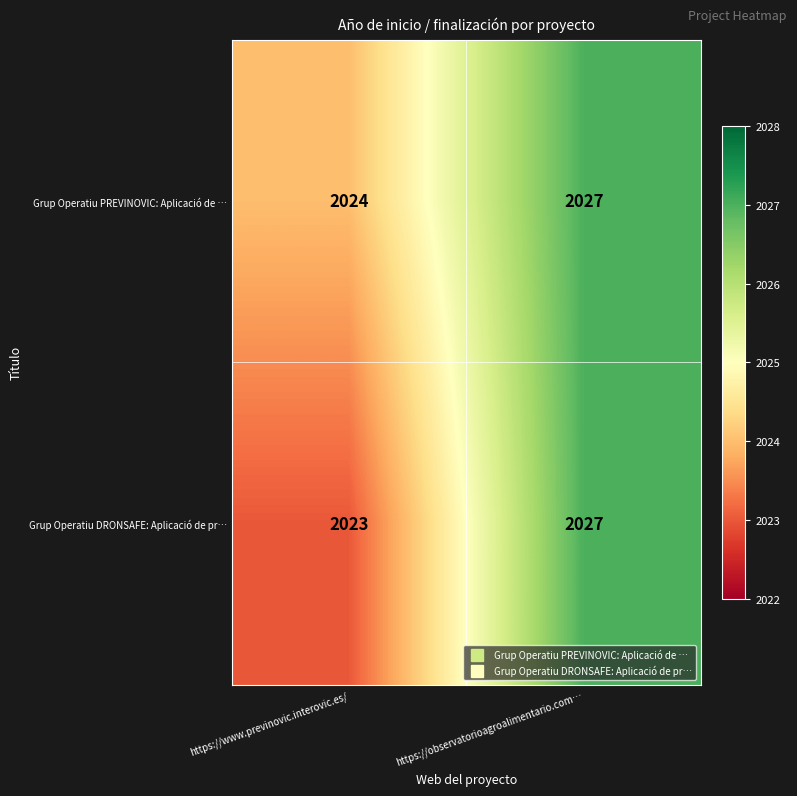

What is the average value of the Grup Operatiu DRONSAFE: Aplicació de pr… series?

2025